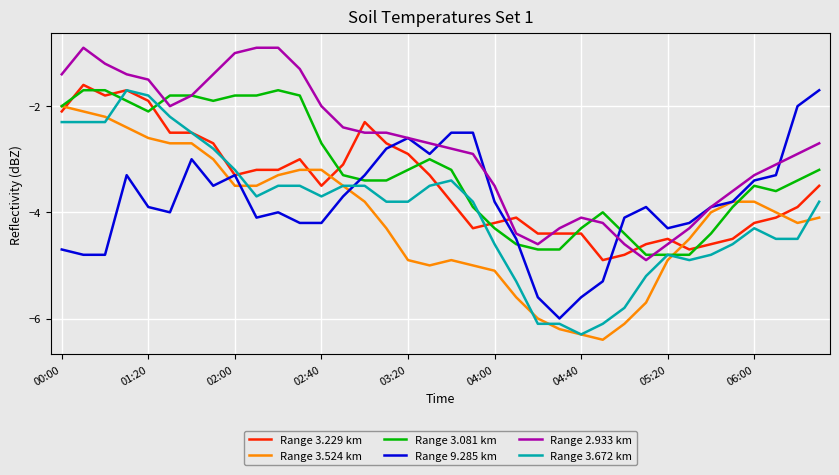

What is the smallest value displayed?

-6.4